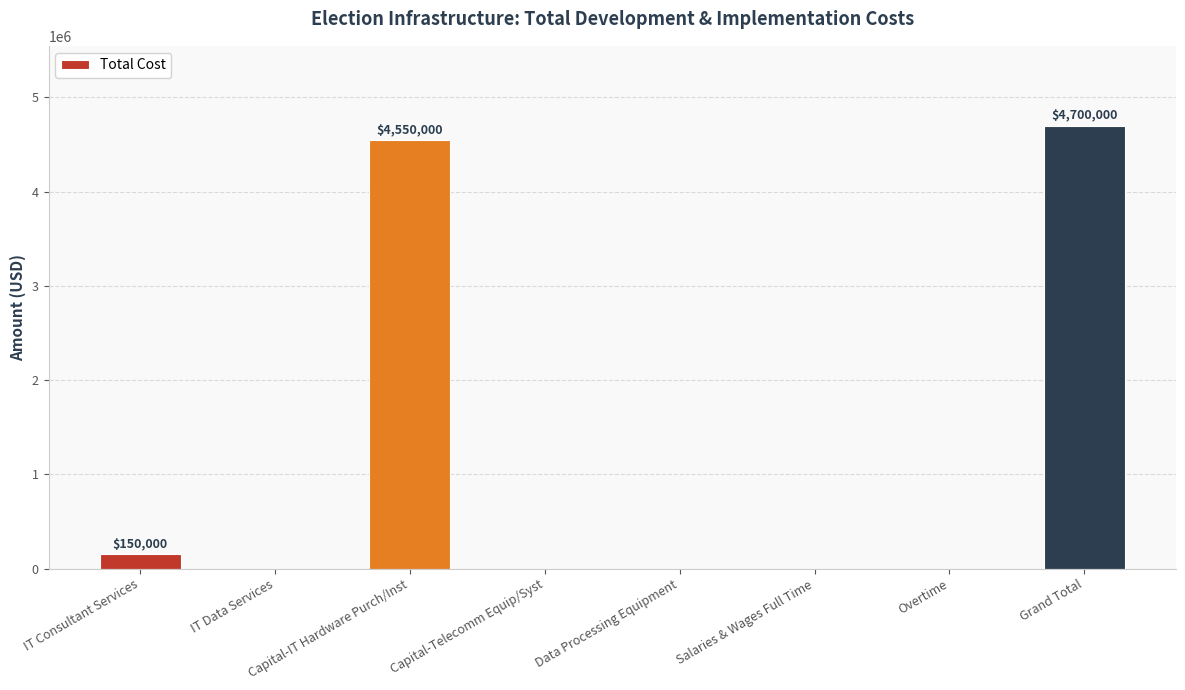

Reading right to left, extract all data points from this chart.

Grand Total=4700000	Overtime=0	Salaries & Wages Full Time=0	Data Processing Equipment=0	Capital-Telecomm Equip/Syst=0	Capital-IT Hardware Purch/Inst=4550000	IT Data Services=0	IT Consultant Services=150000